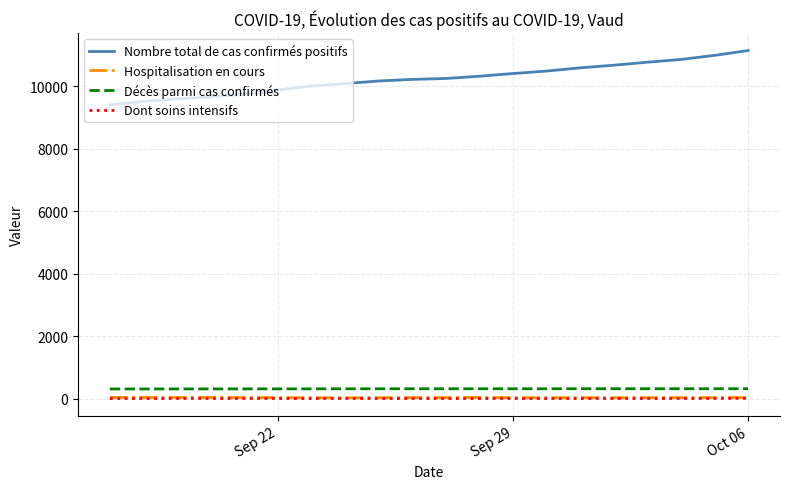

Which series has the widest spread of values?

Nombre total de cas confirmés positifs